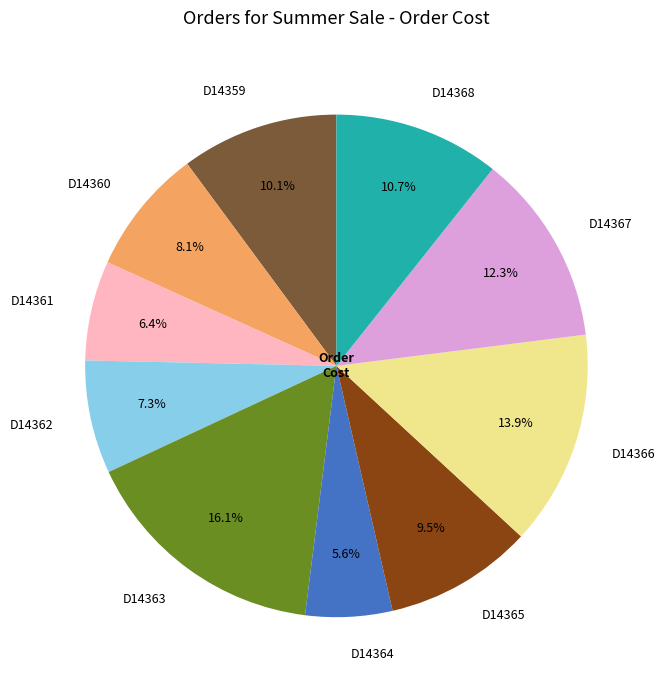

Is there a majority slice in this chart?

No